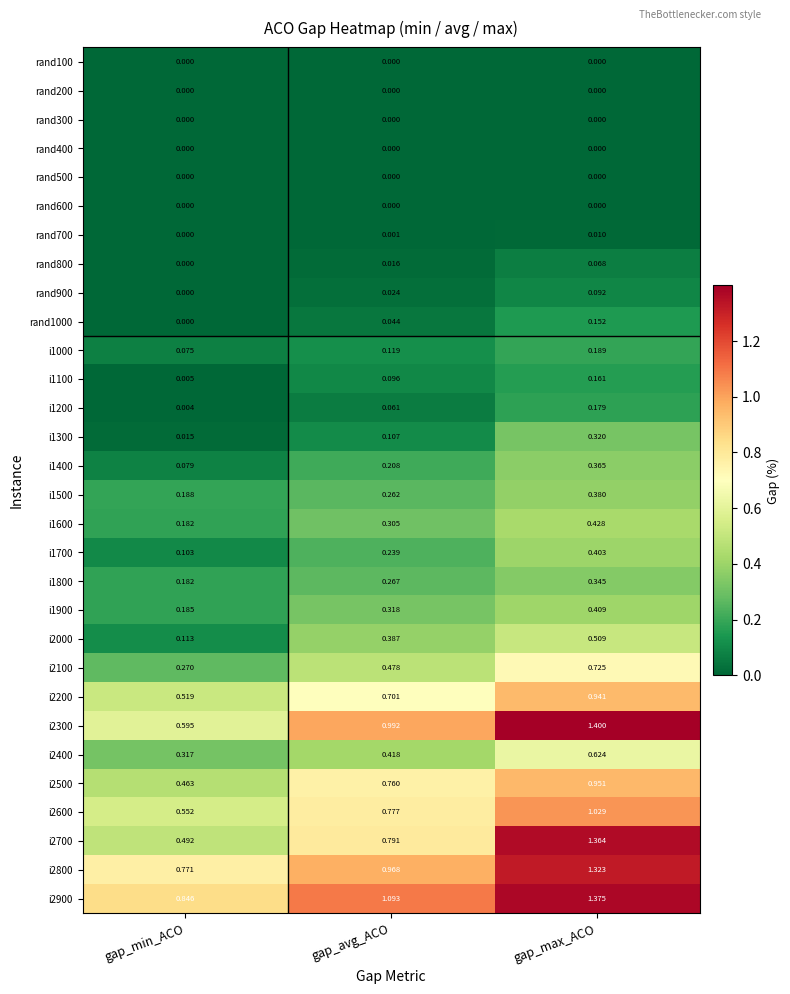

At which category is the sum across all series the highest?

gap_max_ACO